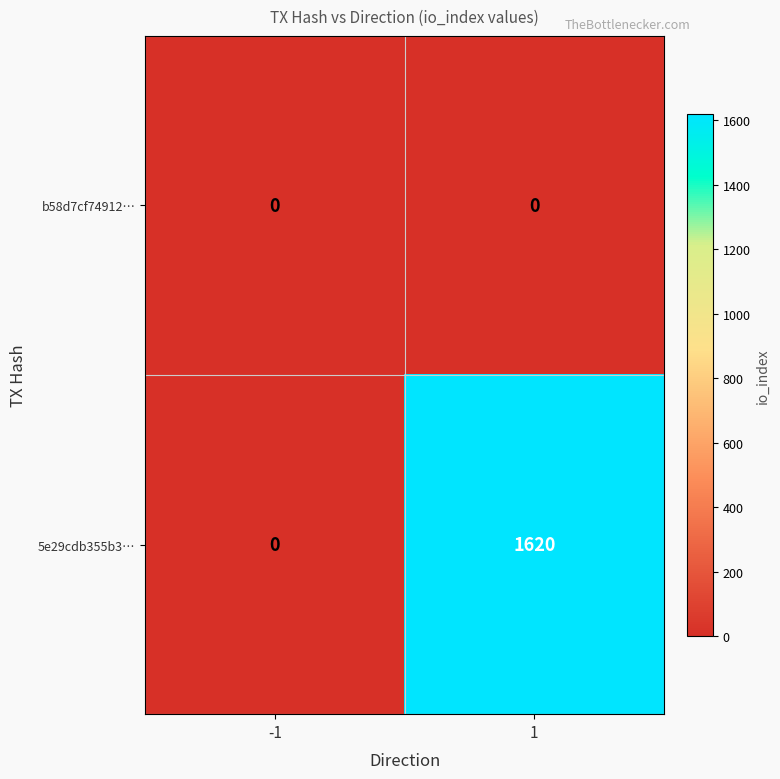

Reading left to right, transcribe all the data shown in this chart.

b58d7cf74912…: -1=0	1=0
5e29cdb355b3…: -1=0	1=1620